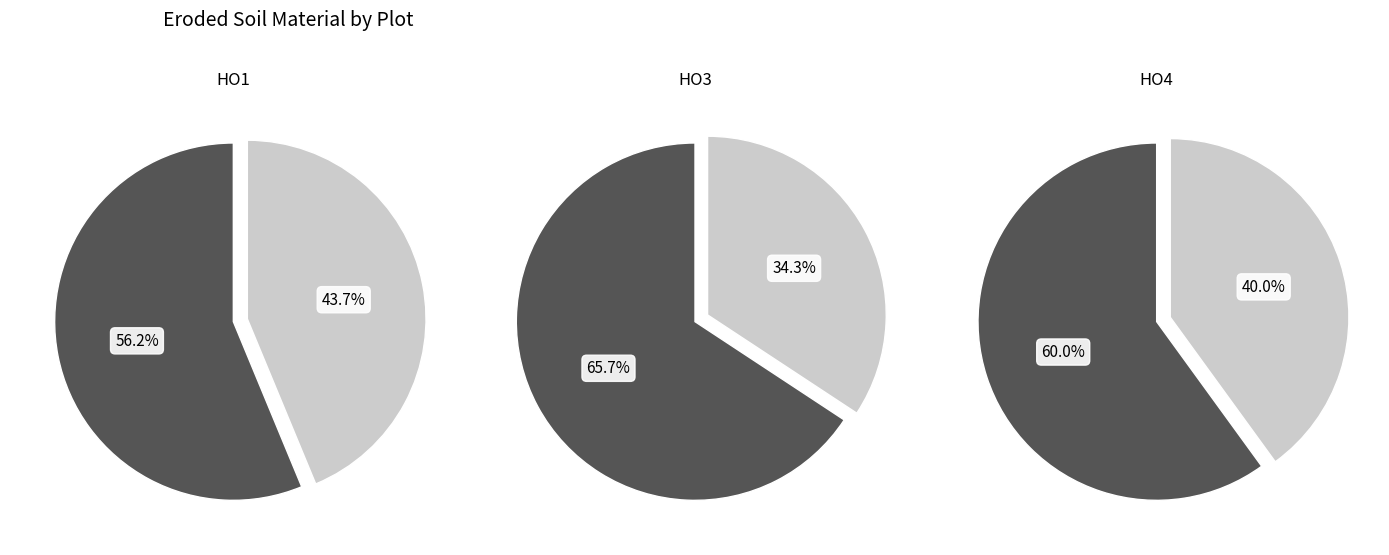

To the nearest percent, what portion does HO3 represent?

34%